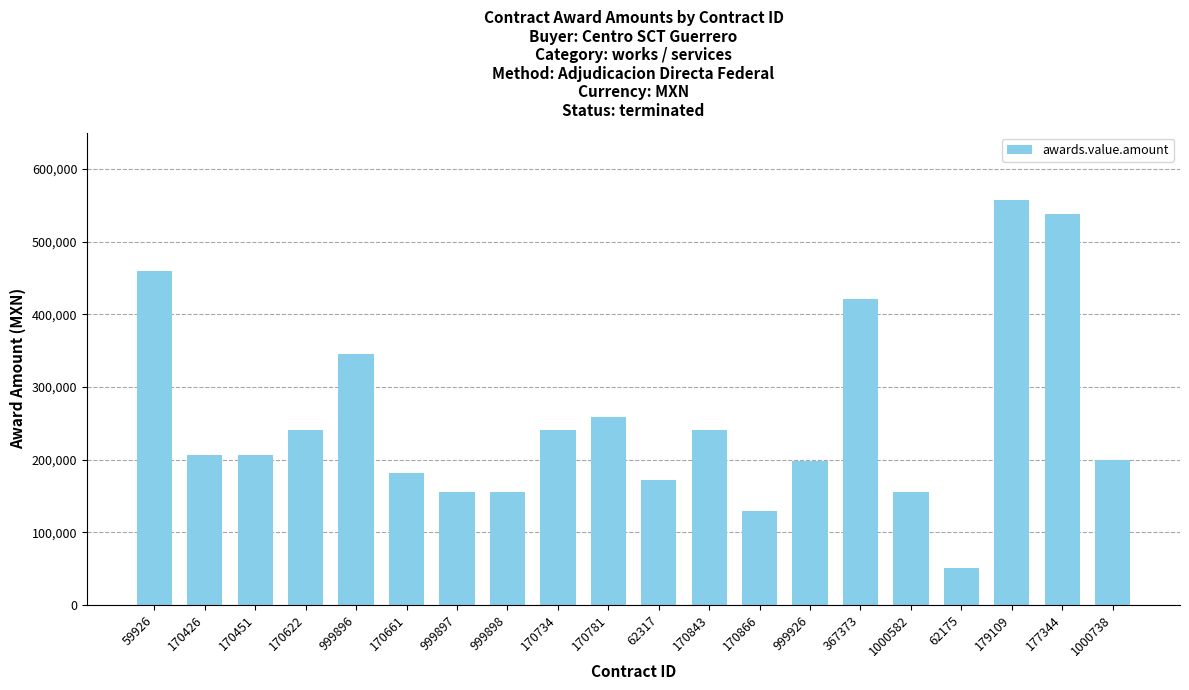

What is the sum of all values?

5115451.7